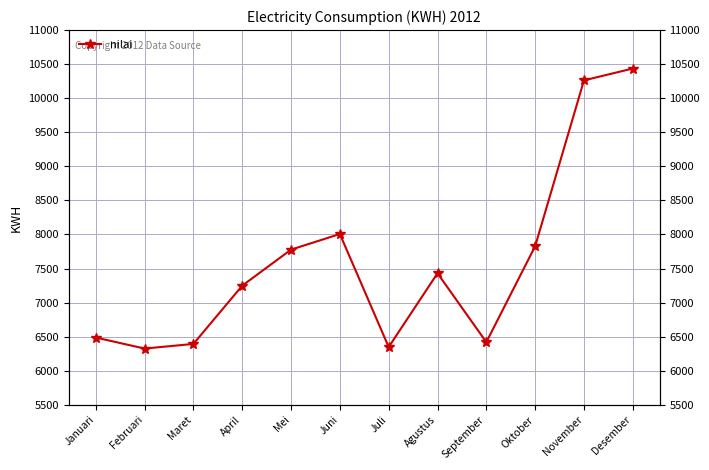

List the labels in order of value, smallest first.

Februari, Juli, Maret, September, Januari, April, Agustus, Mei, Oktober, Juni, November, Desember